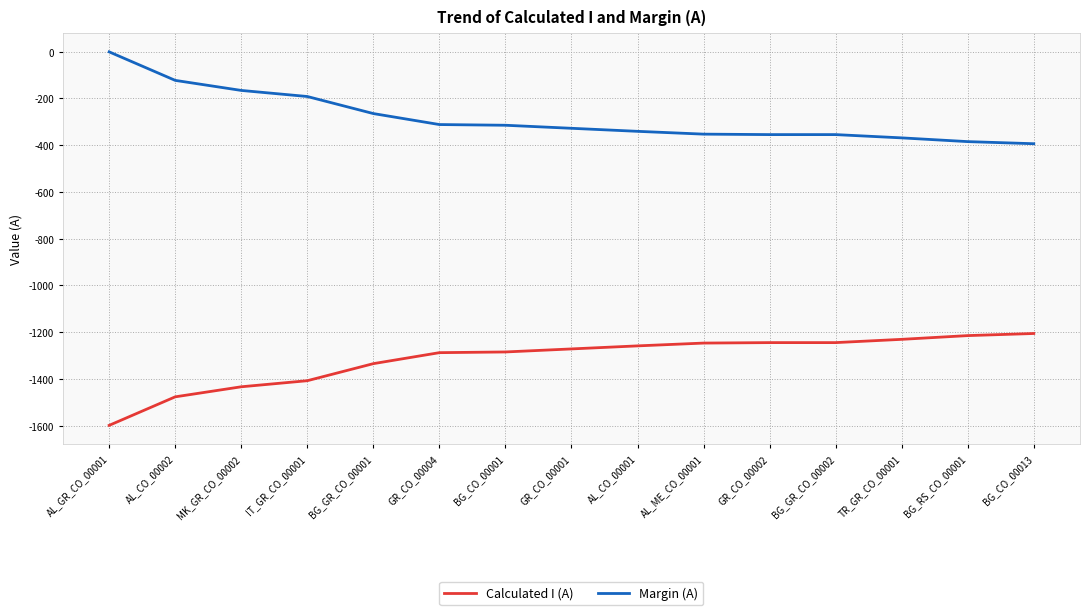

What is the total value across all series at AL_ME_CO_00001?

-1600